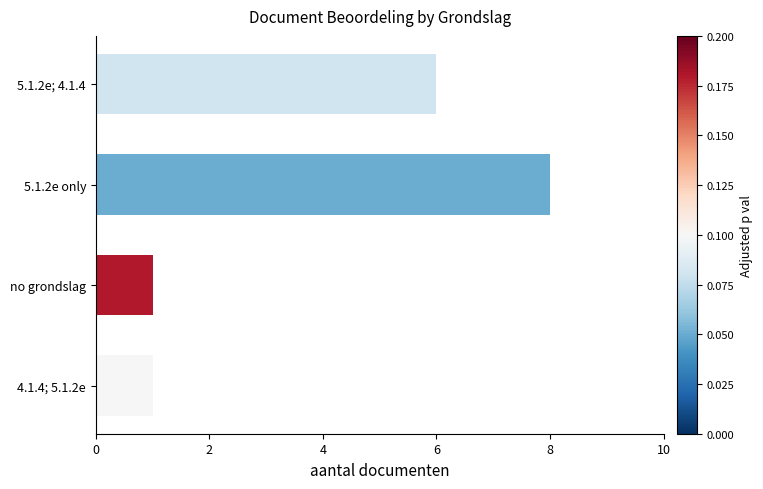

What is the average value?

4